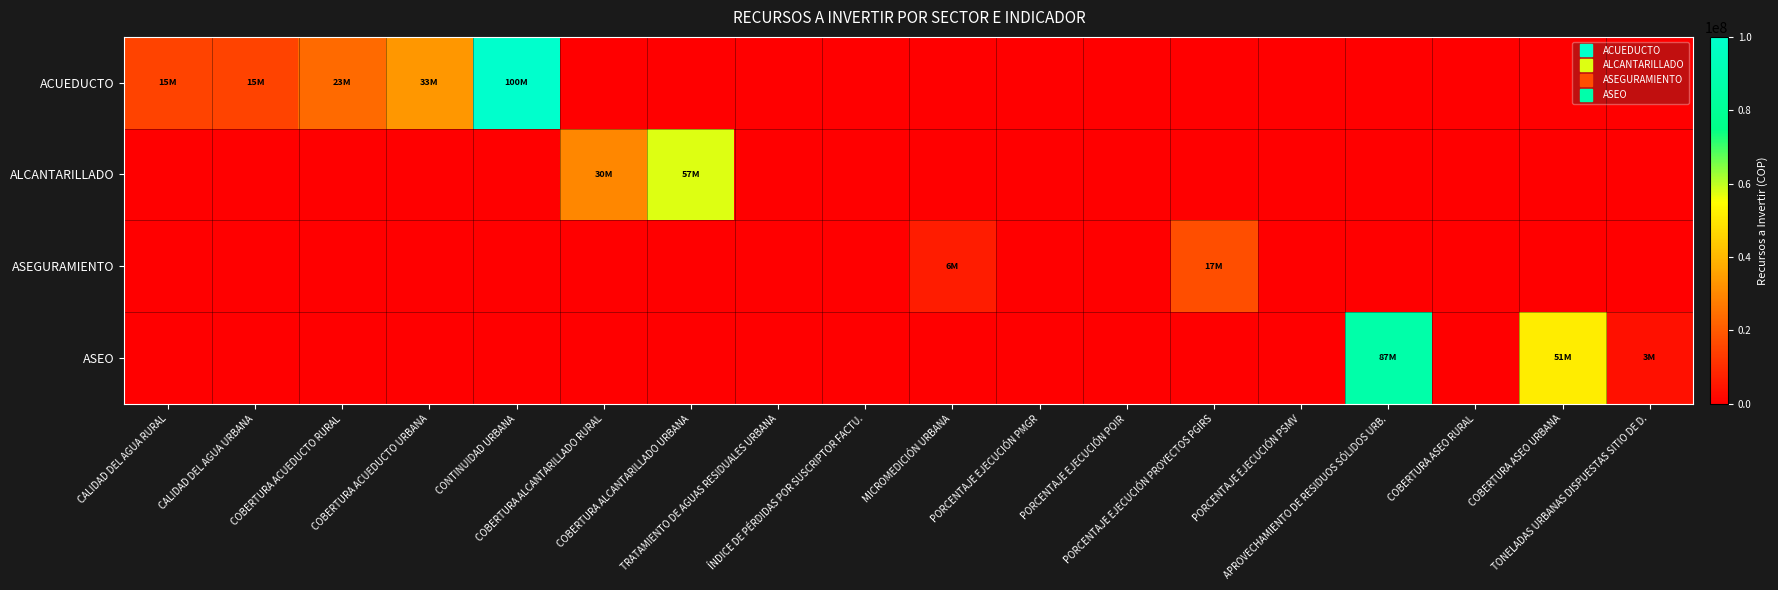

Between CALIDAD DEL AGUA RURAL and PORCENTAJE EJECUCIÓN PMGR, which series saw the biggest shift?

ACUEDUCTO